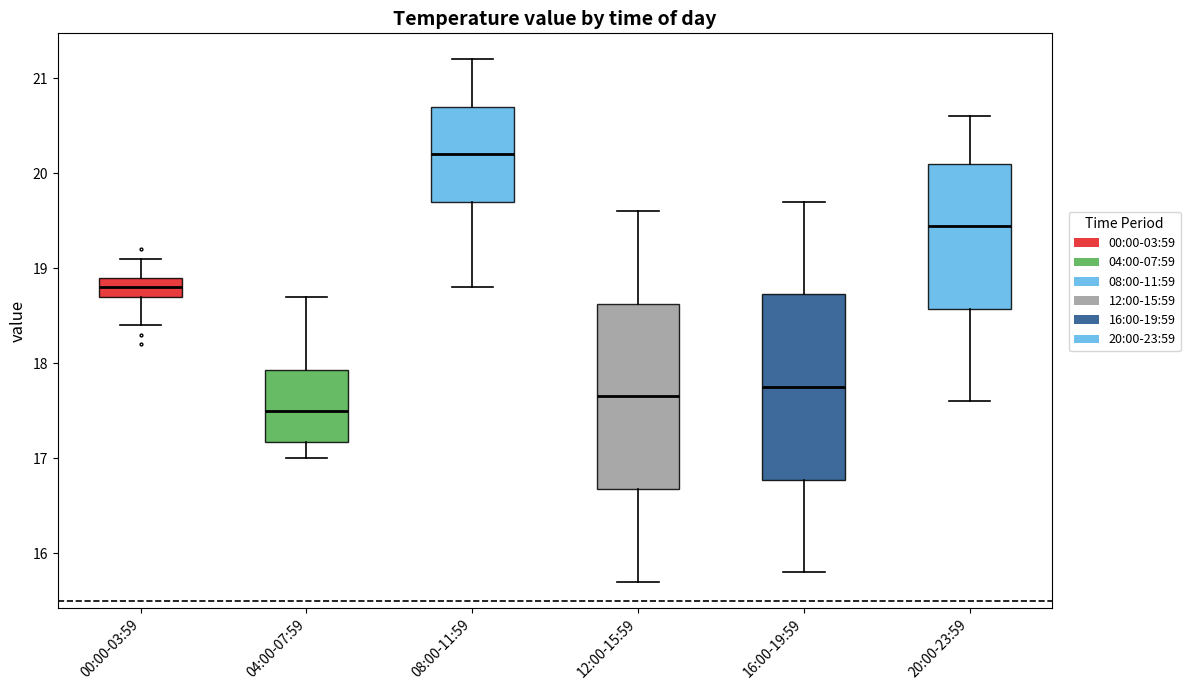

Which box has the highest median line?

08:00-11:59